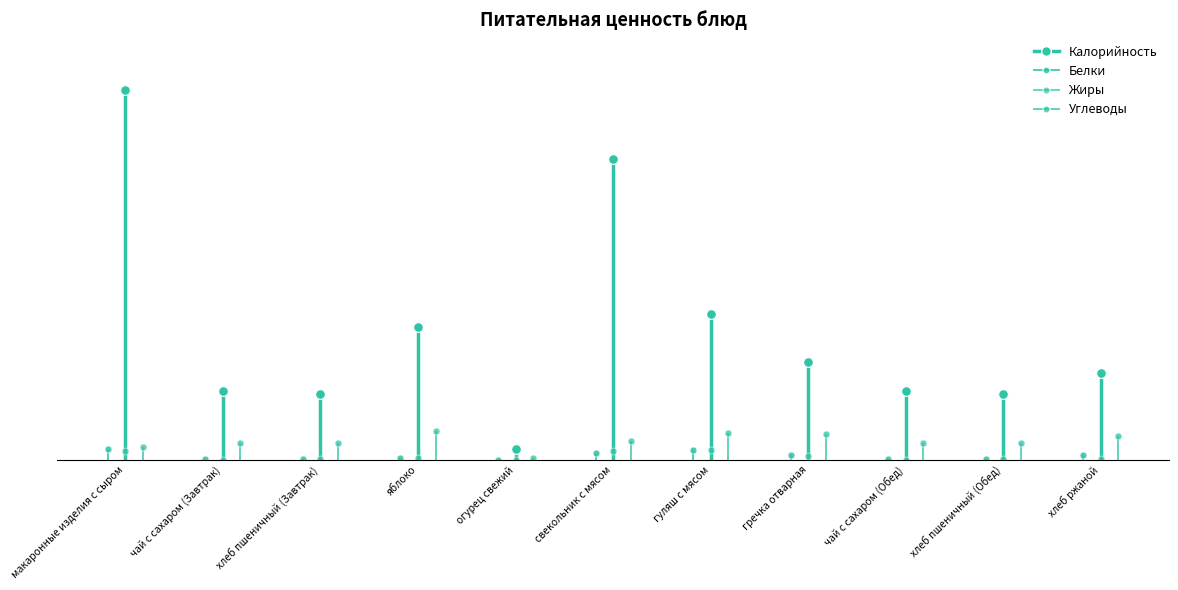

The Жиры series shows 11.4 at макаронные изделия с сыром. True or false?

False